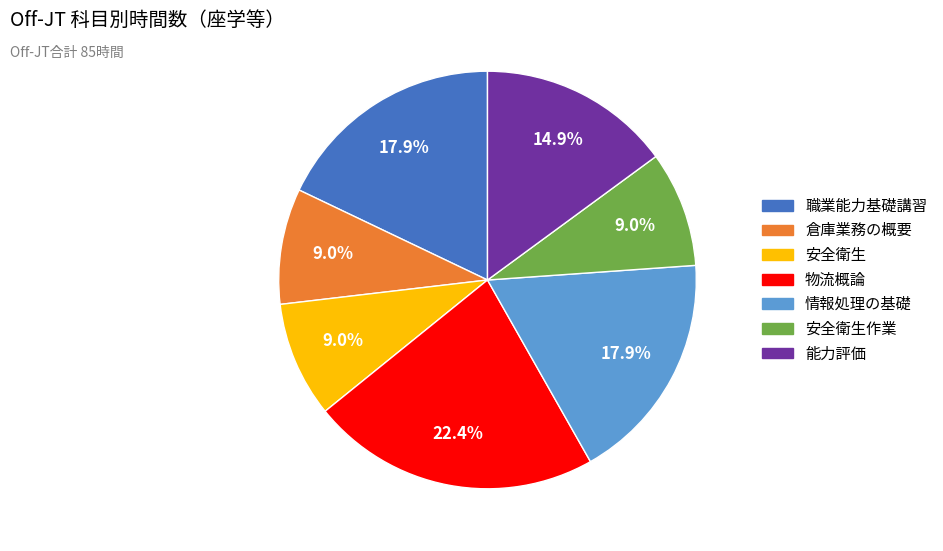

To the nearest percent, what is the combined percentage of 安全衛生作業 and 能力評価?

24%